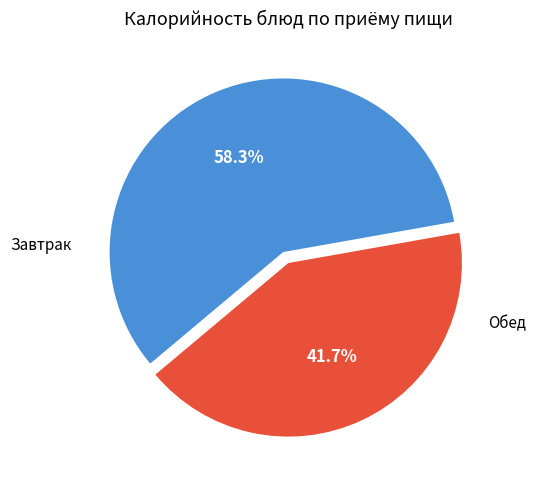

Count the number of slices in the pie.

2